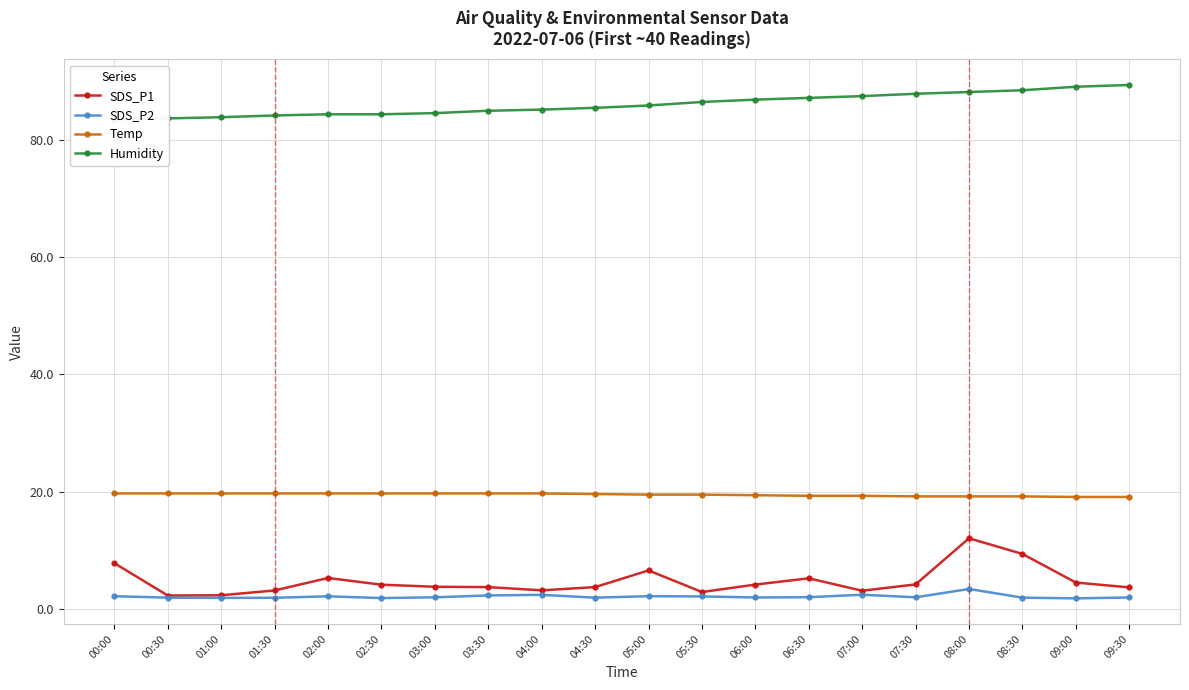

Is the value of SDS_P2 at 07:30 greater than the value of Humidity at 03:00?

No